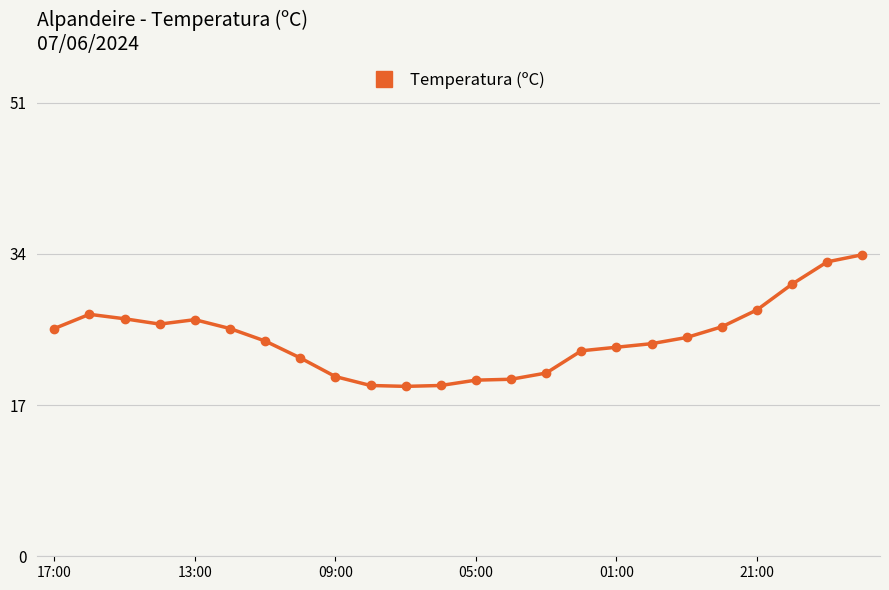

Is this an area chart (filled region under the line)?

No